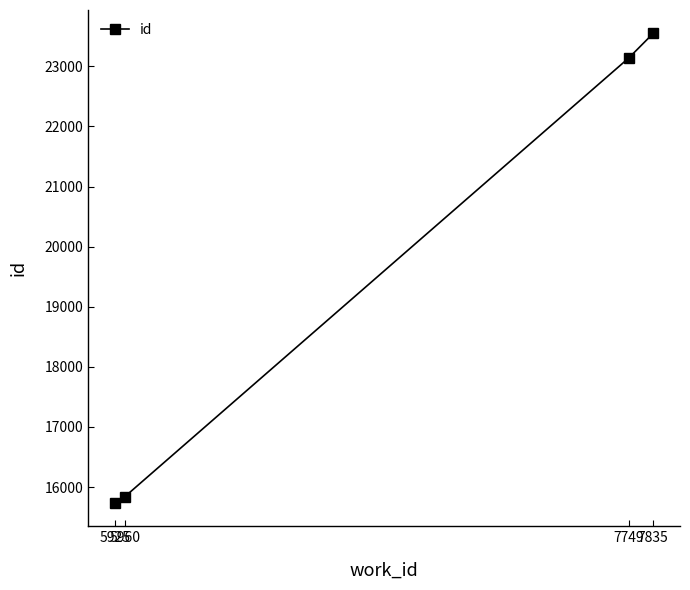

What is the ratio of the value at 7835 to the value at 5960?

1.5